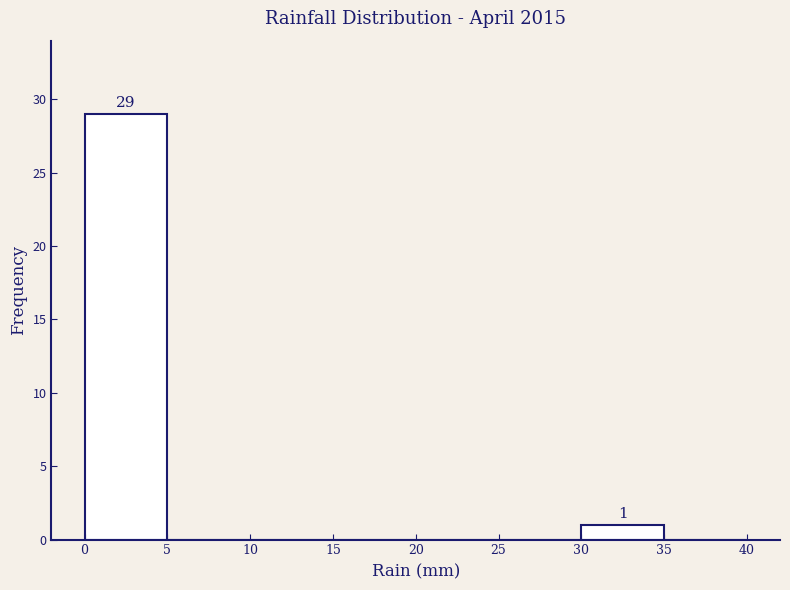

Over which range of the x-axis is the bar tallest?

0 to 5